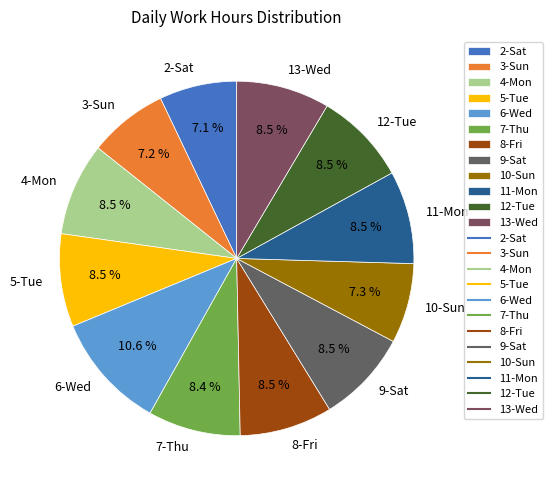

Is 13-Wed the majority of the pie?

No